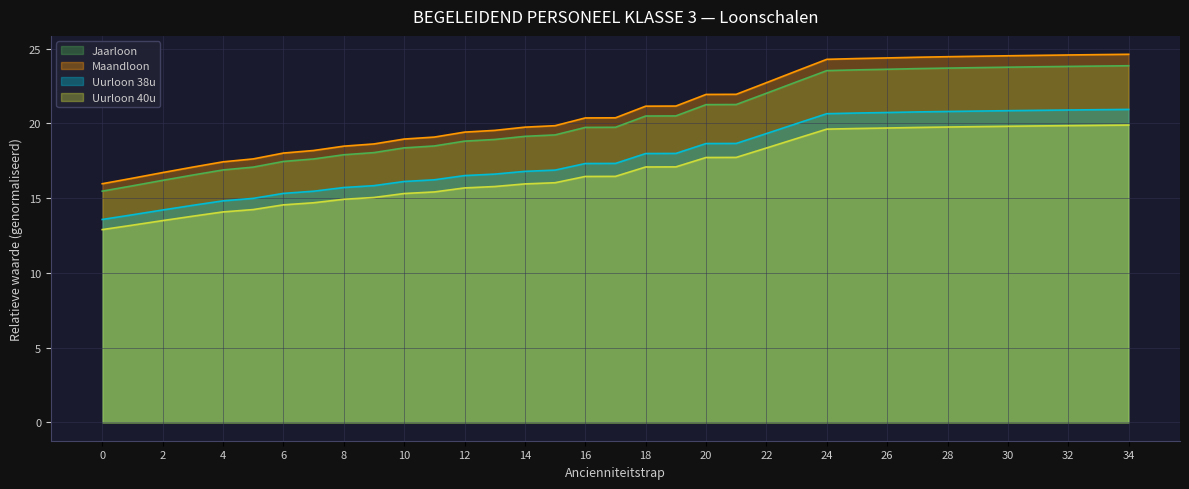

How many values in the Uurloon 38u series exceed 17?

19